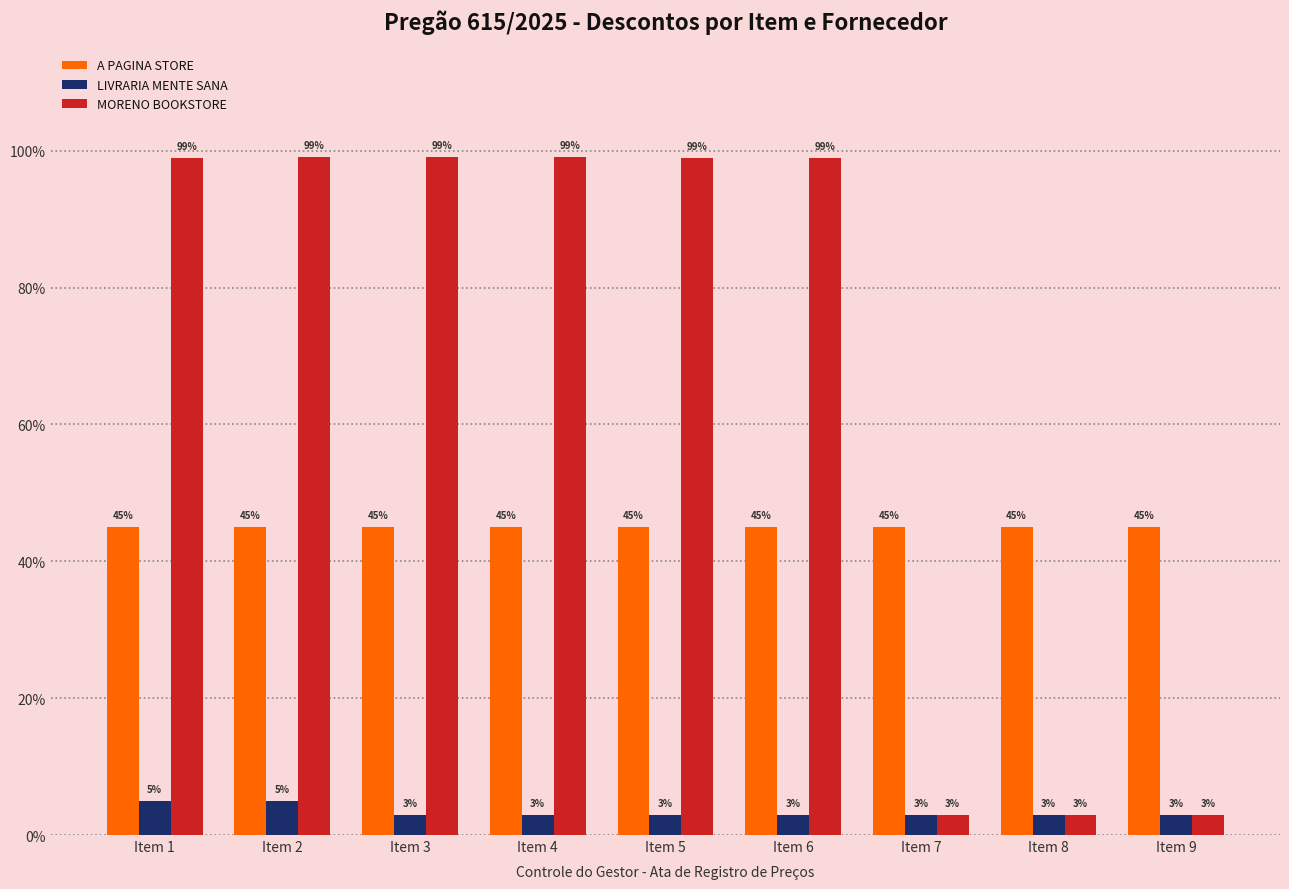

What is the total value across all series at Item 9?

0.5